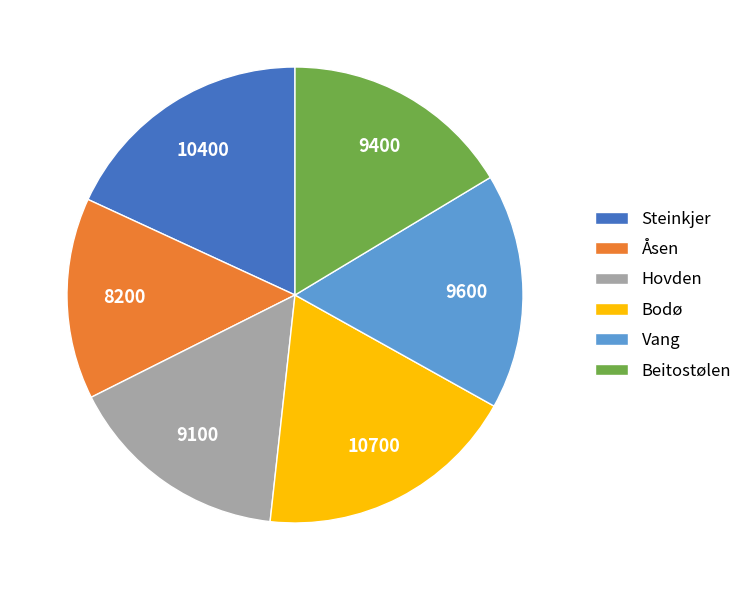

Does Bodø account for over 50% of the chart?

No